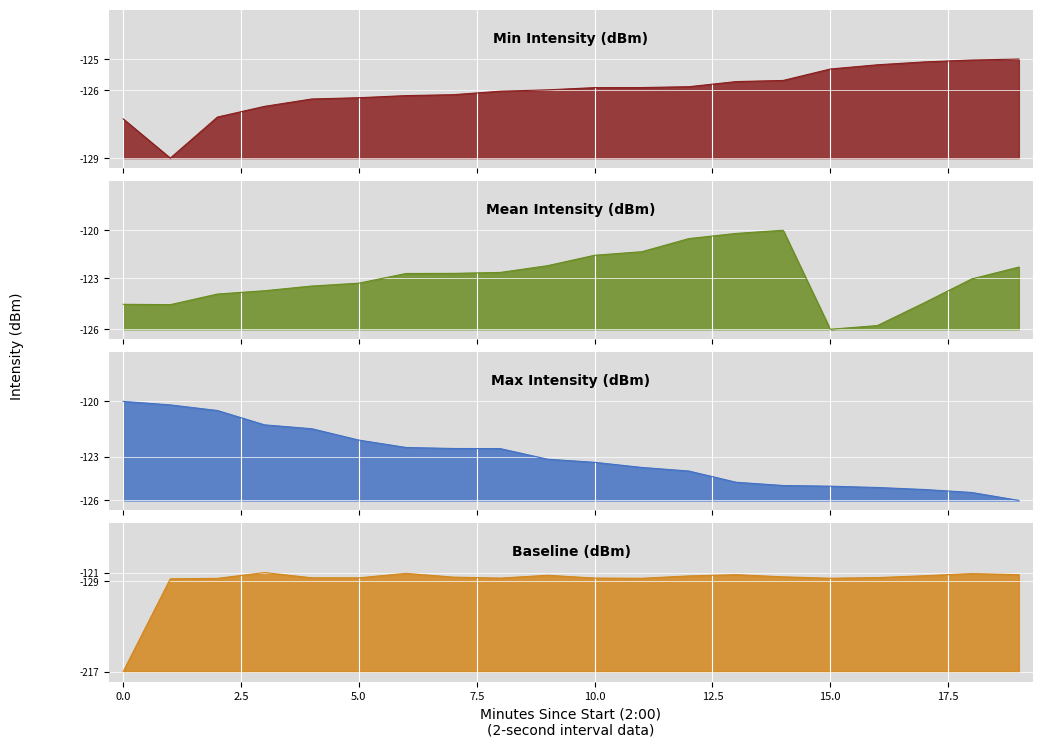

Count the number of categories in the chart.

20